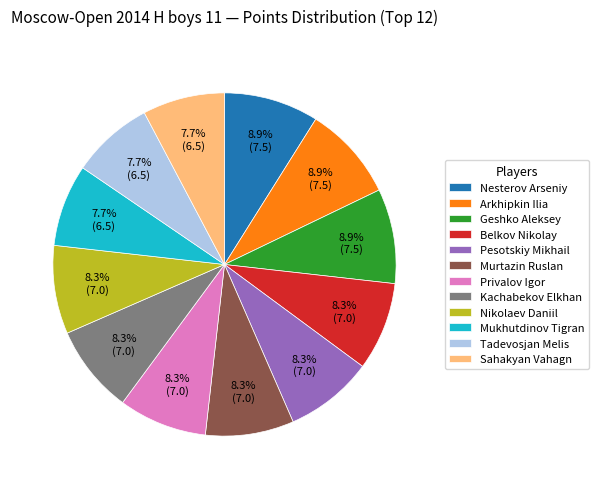

What percentage is the Arkhipkin Ilia slice, to the nearest percent?

9%